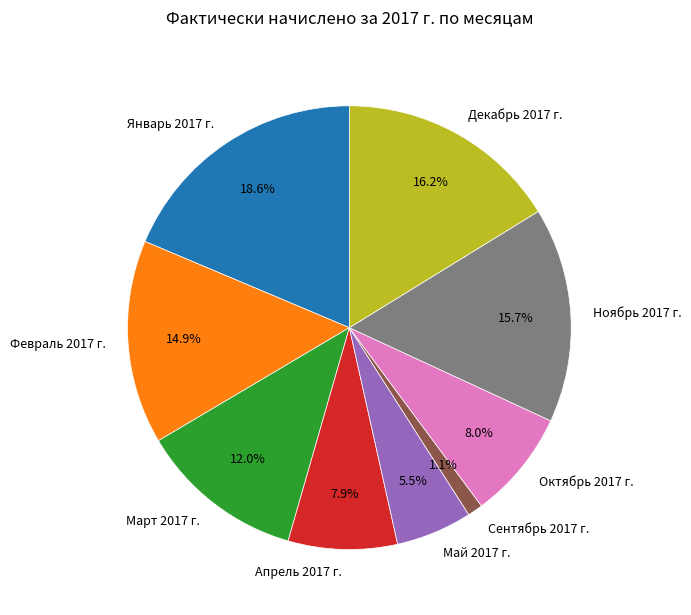

To the nearest percent, what percentage of the pie is Ноябрь 2017 г.?

16%